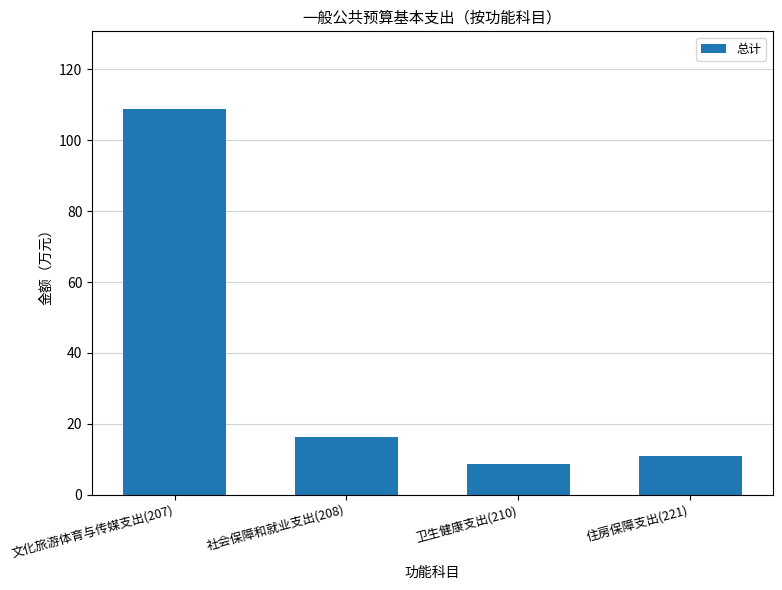

Between 卫生健康支出(210) and 文化旅游体育与传媒支出(207), which is larger?

文化旅游体育与传媒支出(207)